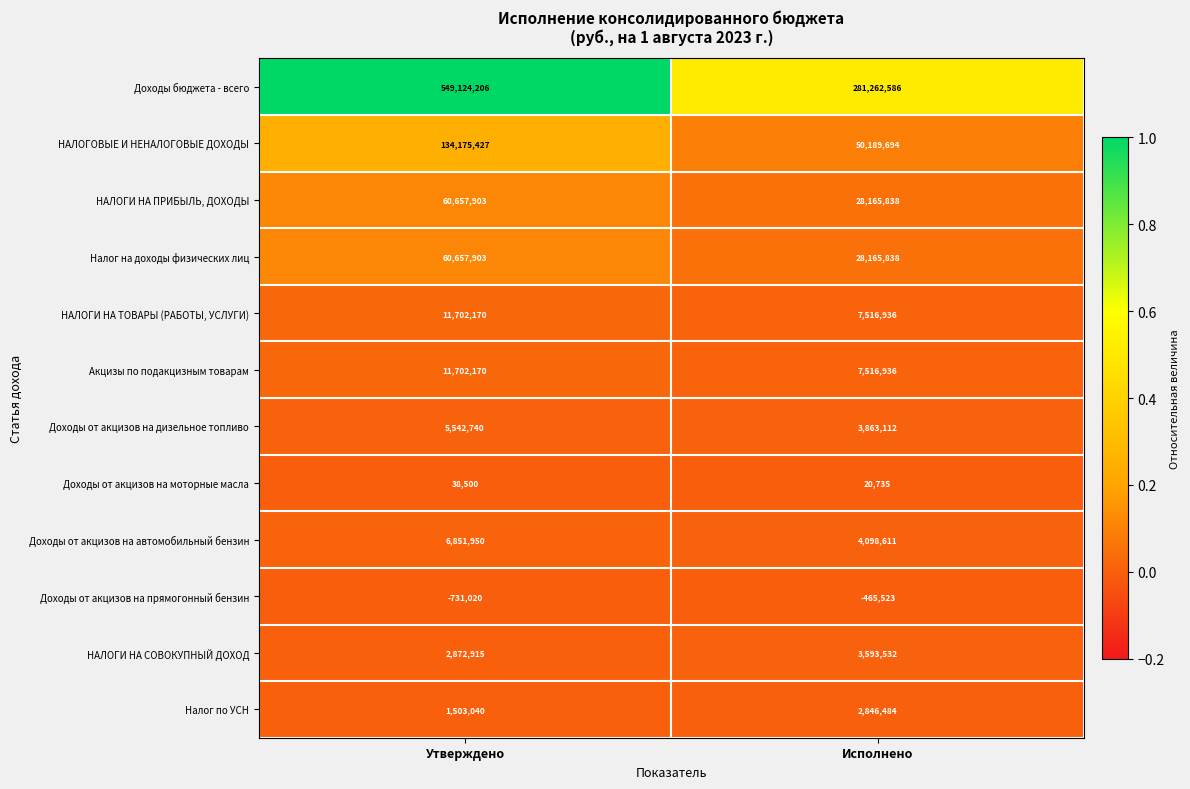

At which category is the sum across all series the highest?

Утверждено